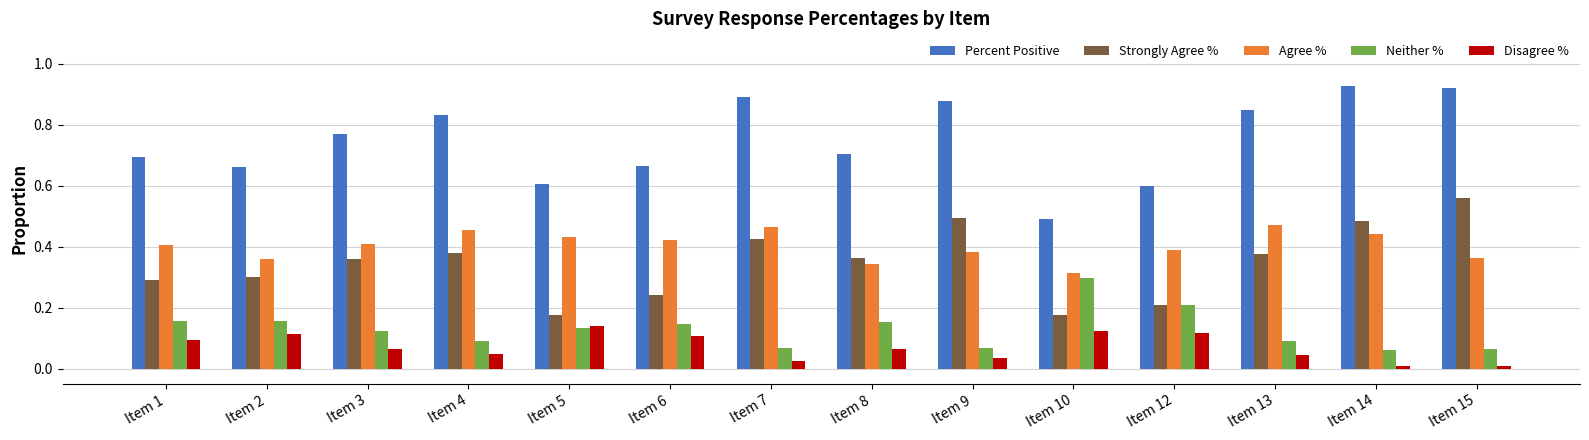

What is the sum of the Percent Positive values at Item 4 and Item 7?

1.7